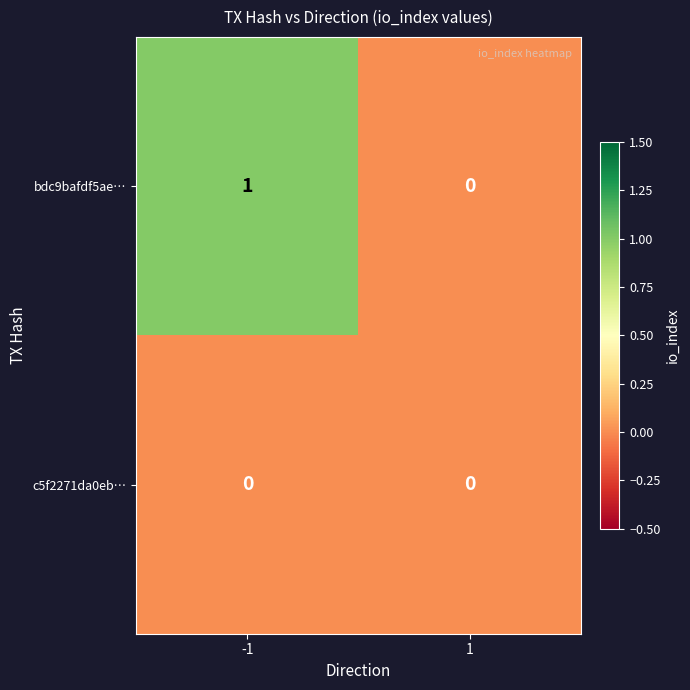

What is the total value across all series at -1?

1